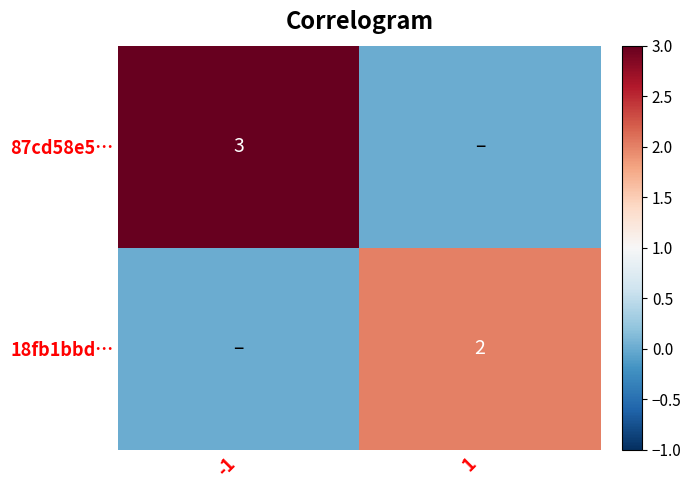

The value of 18fb1bbd… at 1 is 1. True or false?

False